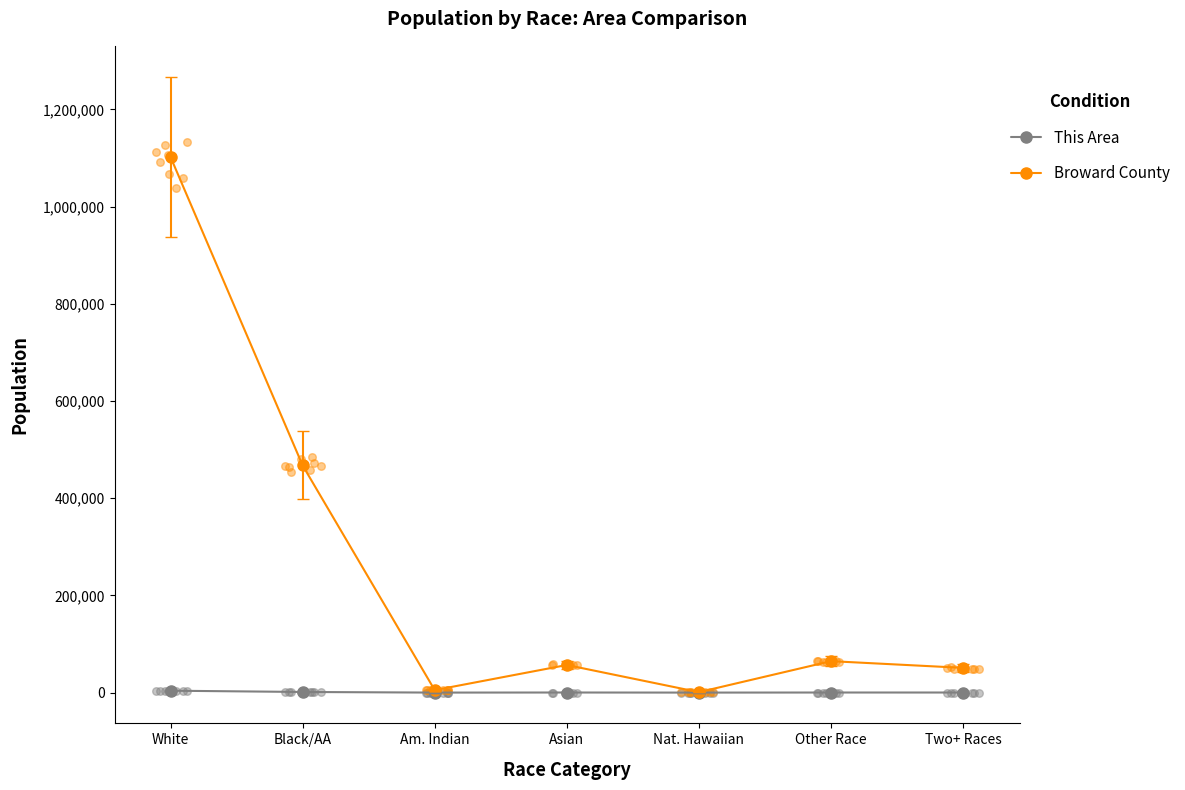

Which series has the largest total across all categories?

Broward County